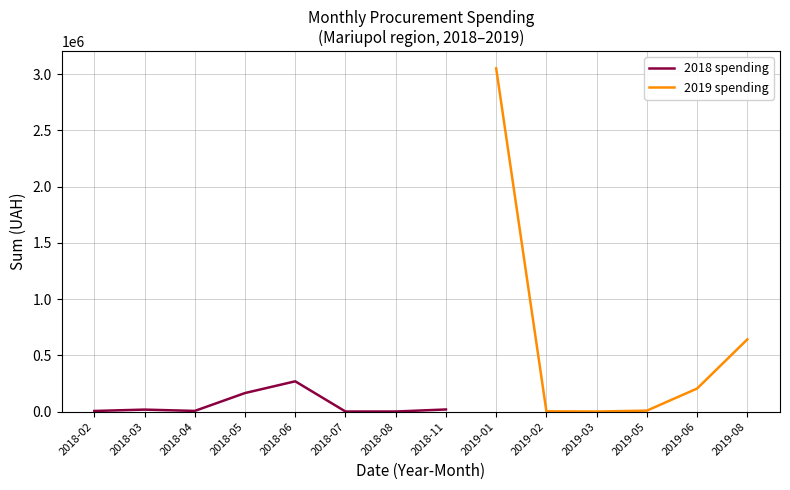

What is the maximum value for 2018 spending?

269849.1